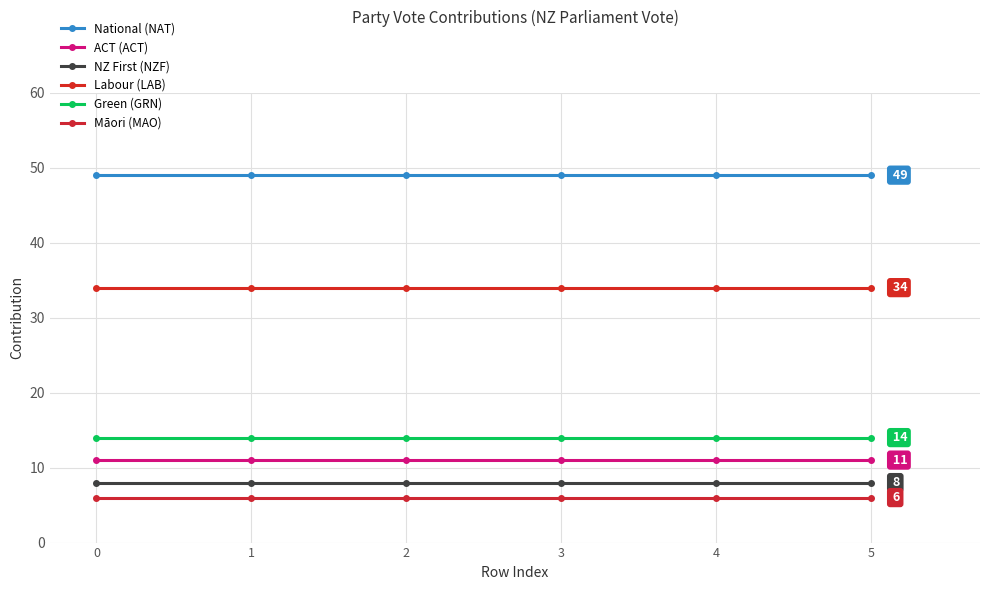

What is the difference between the highest and lowest values at 1?

43